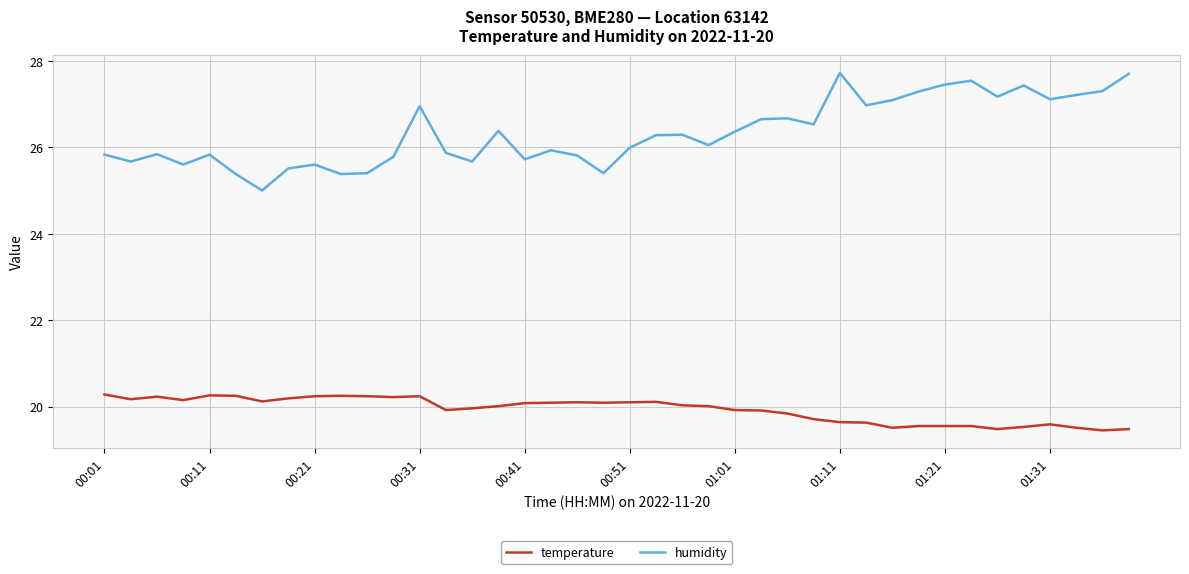

Which series has the largest range (max minus min)?

humidity